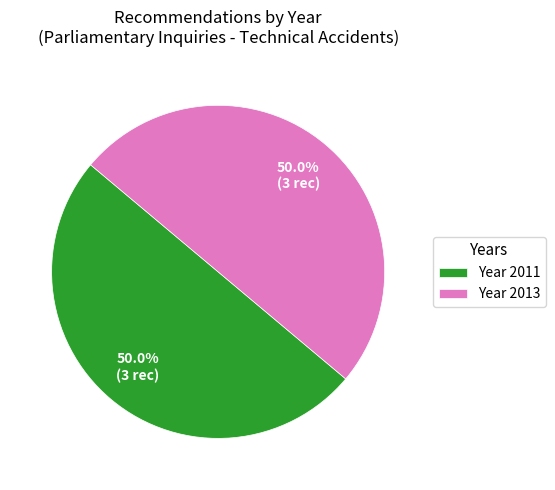

Approximately how many times larger is the value at Year 2011 compared to Year 2013?

1.0